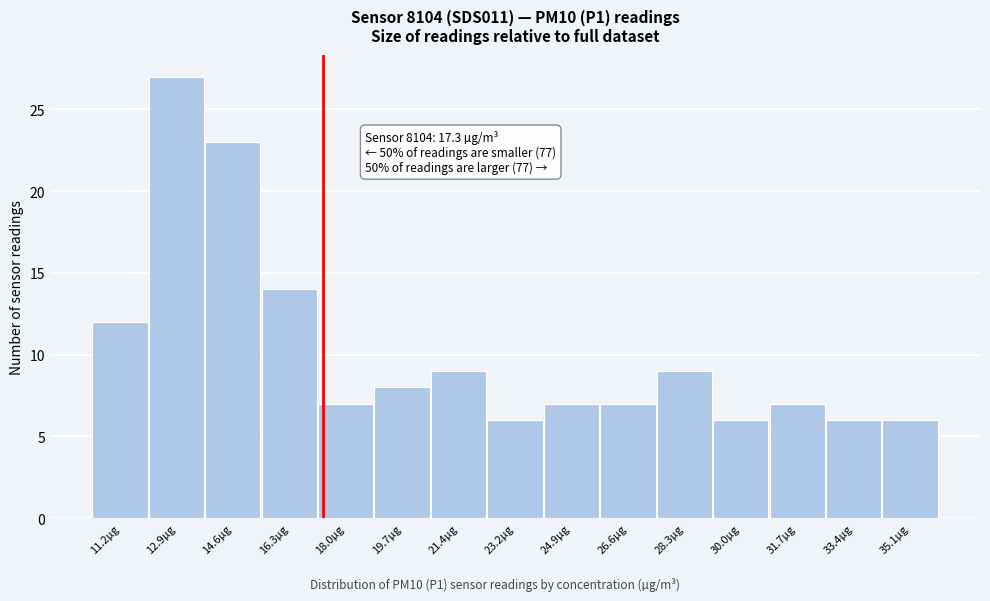

Which range on the x-axis has the tallest bar?

12.0 to 13.8